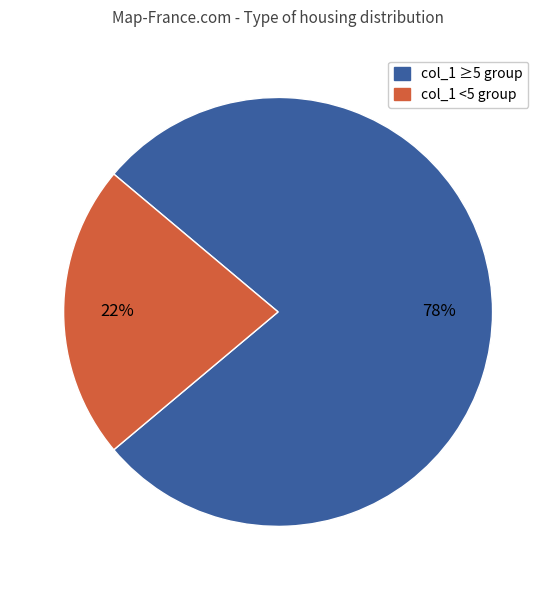

Is there a majority slice in this chart?

Yes